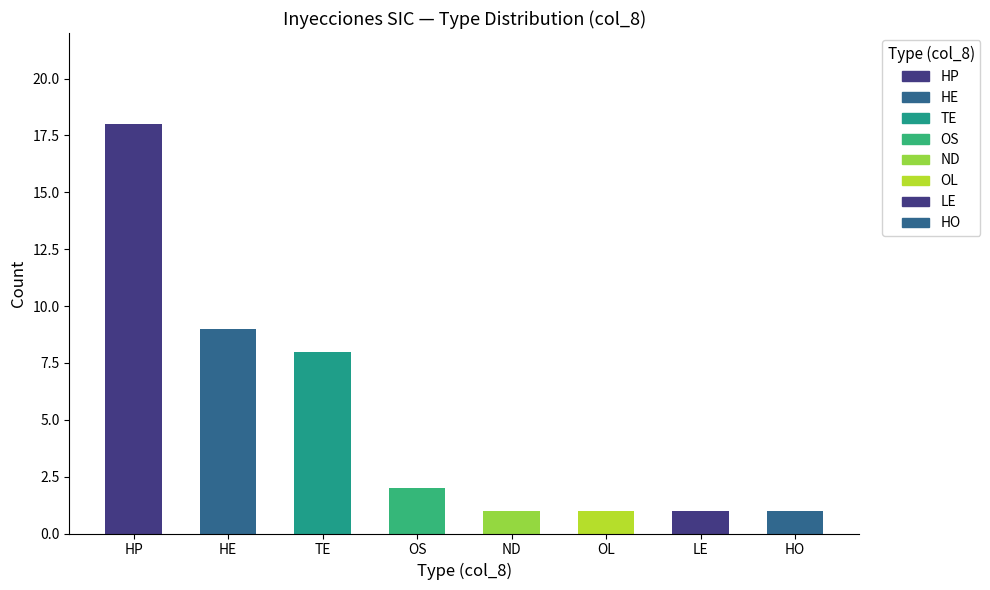

Reading right to left, transcribe all the data shown in this chart.

1	1	1	1	2	8	9	18